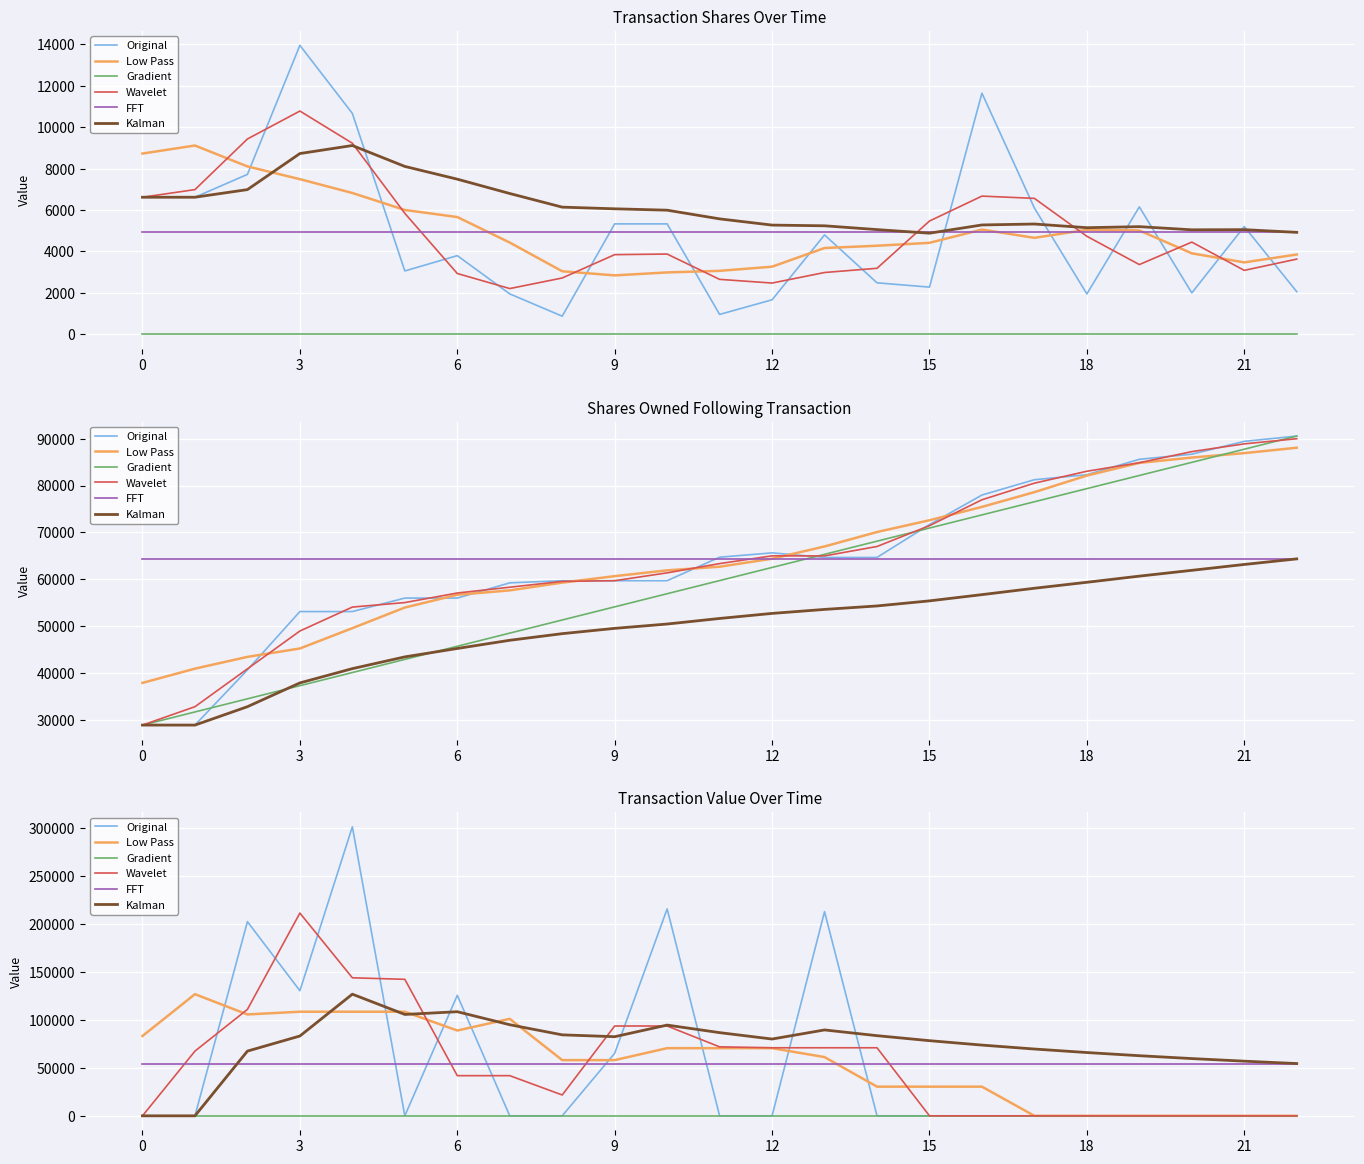

True or false: Kalman has more than 0 points higher than both neighbors.

True